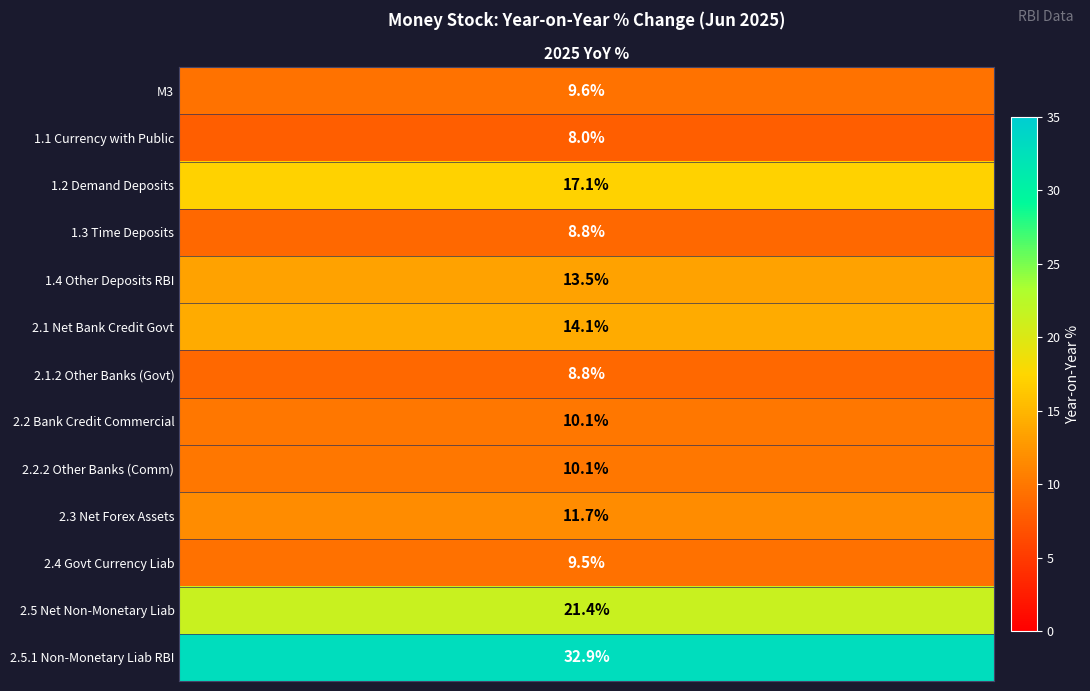

The chart shows a value of 15.6 at 10. True or false?

False